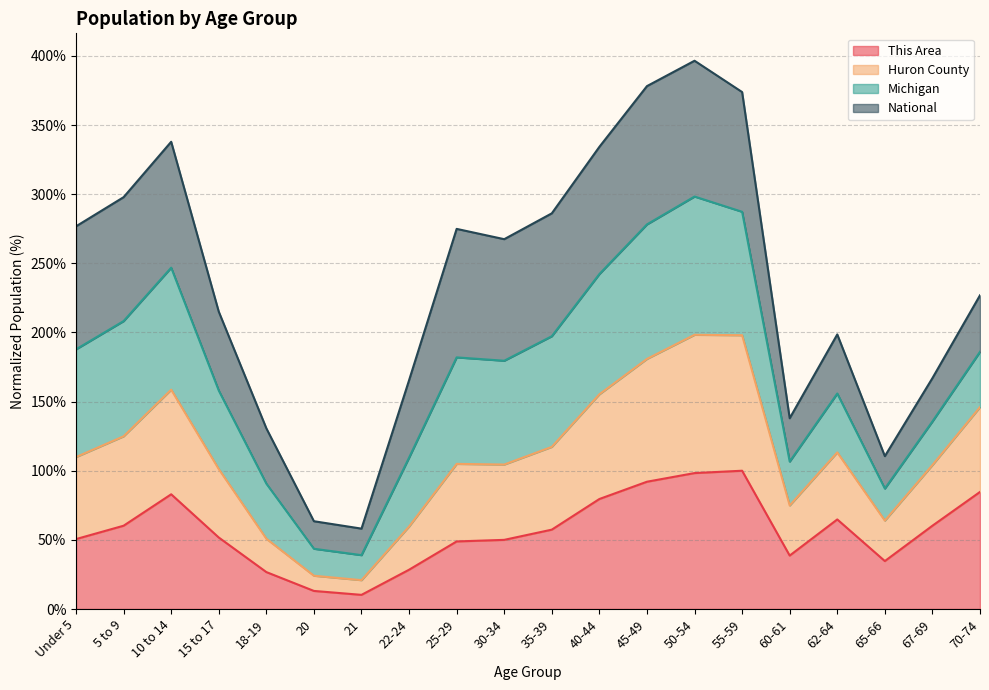

What is the lowest value of the This Area series?

10.2